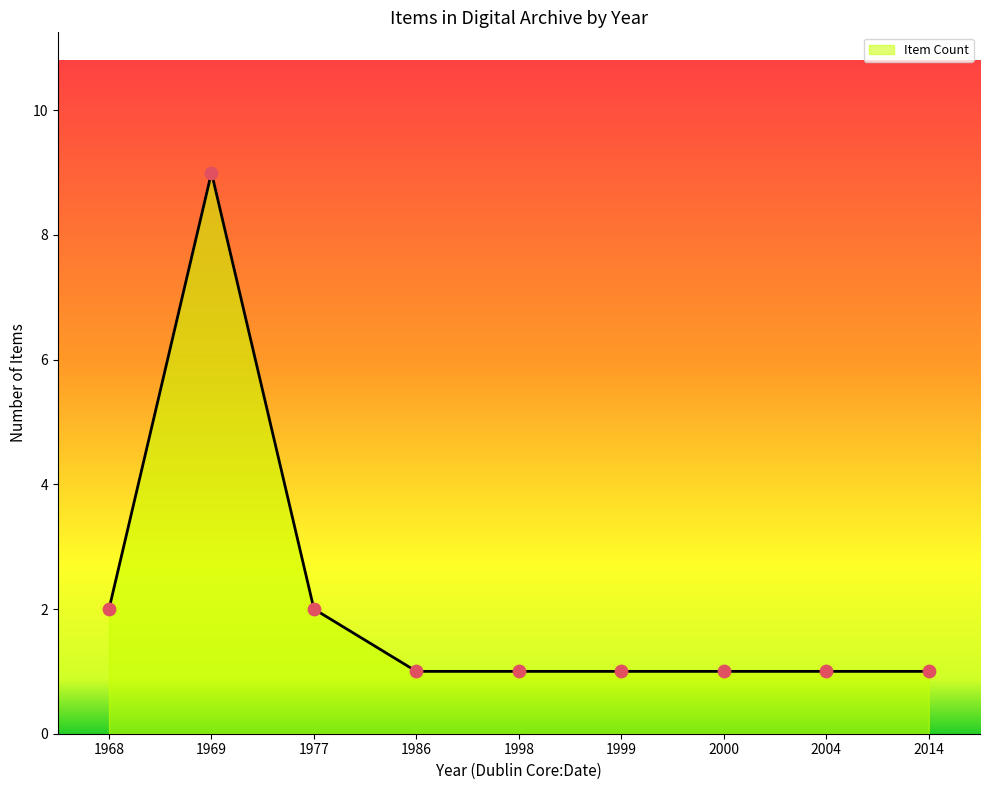

Which has a higher value, 1986 or 2014?

1986